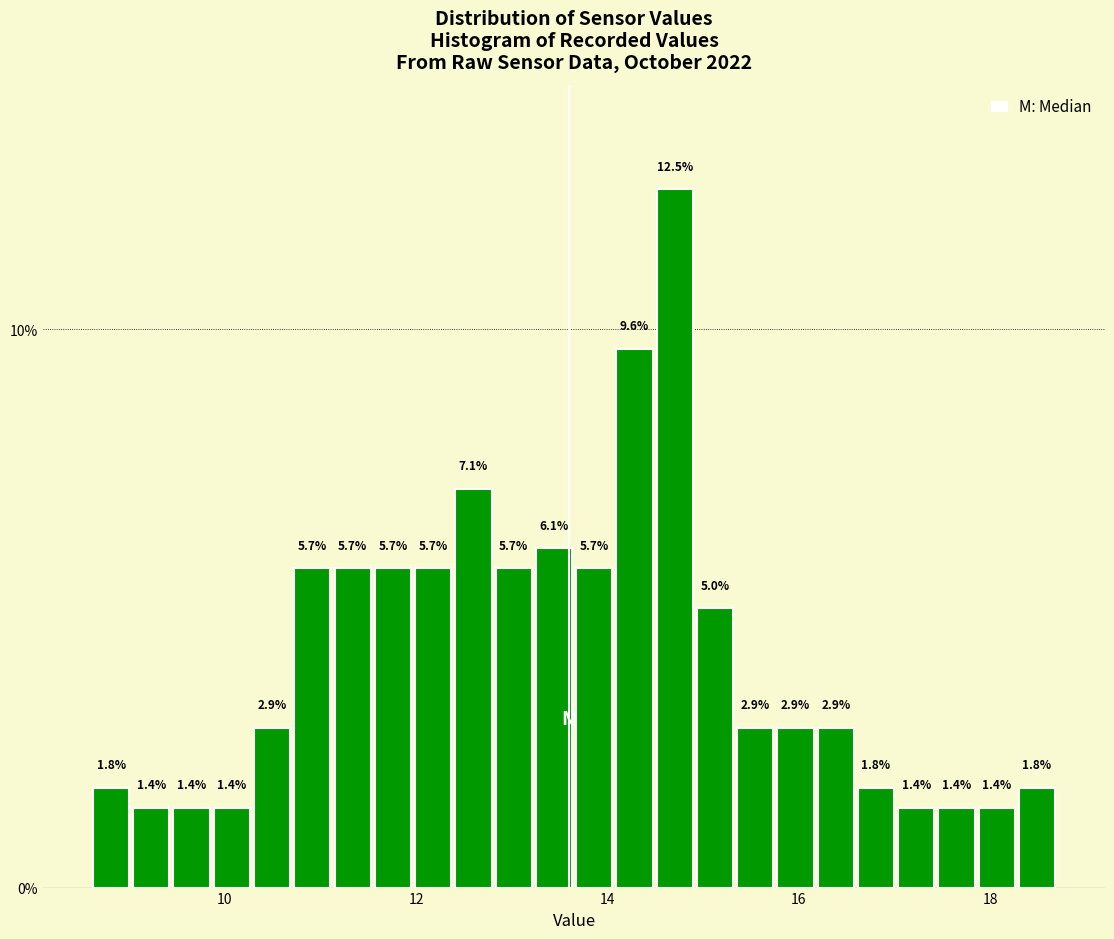

Read against the x-axis, roughly where is the centre of the tallest bar?

14.8